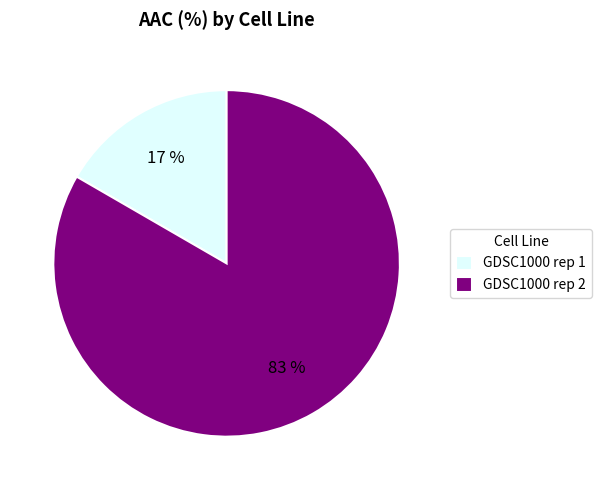

Do GDSC1000 rep 1 and GDSC1000 rep 2 together represent more than half of the pie?

Yes